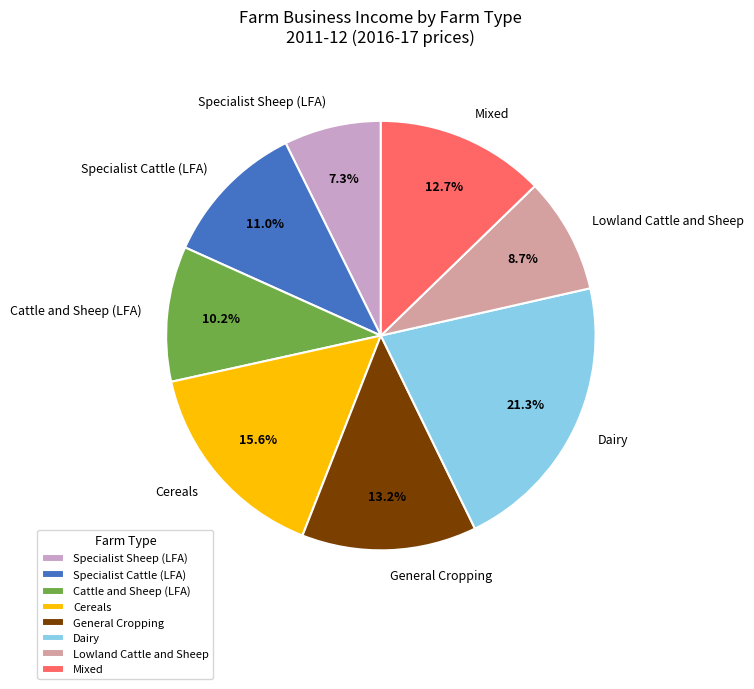

What is the smallest slice in the pie chart?

Specialist Sheep (LFA)